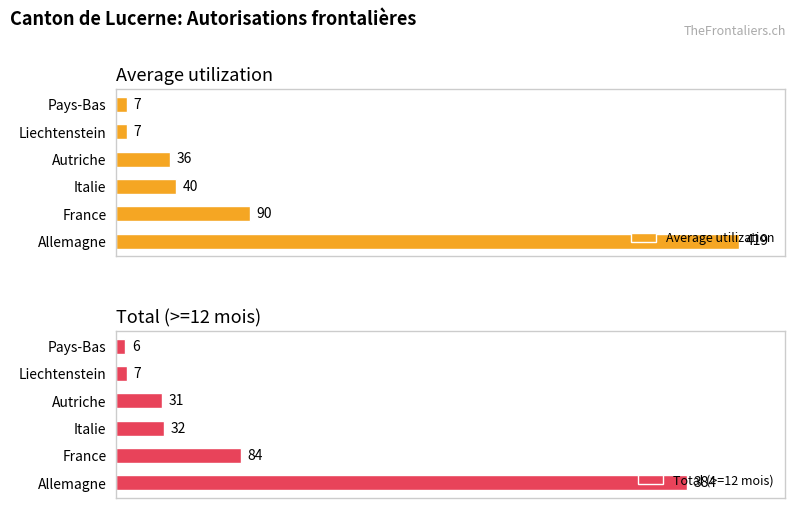

List the labels in order of Total (>=12 mois) value, largest first.

Allemagne, France, Italie, Autriche, Liechtenstein, Pays-Bas